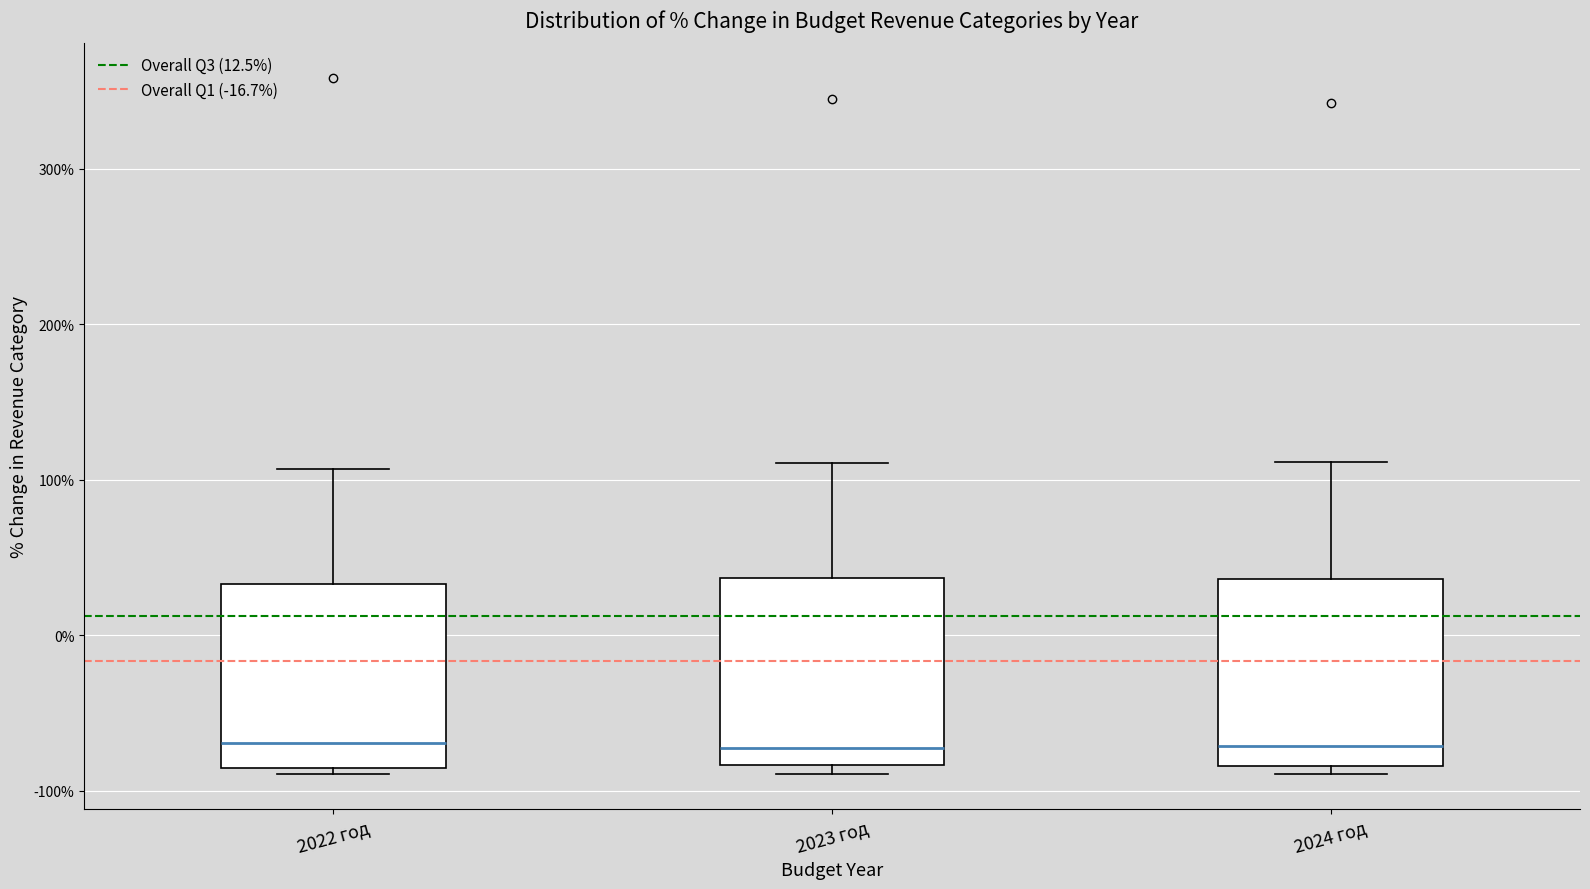

Reading left to right, read every box against the y-axis: the position of its median line, the range the box covers, and the ends of its whiskers. The values are not printed on the chart, so give them approximately, as read against the axis.

2022 год: median -70, box -90 to 30, whiskers -90 (just below the box's lower edge) to 110
2023 год: median -70, box -80 to 40, whiskers -90 to 110
2024 год: median -70, box -80 to 40, whiskers -90 to 110